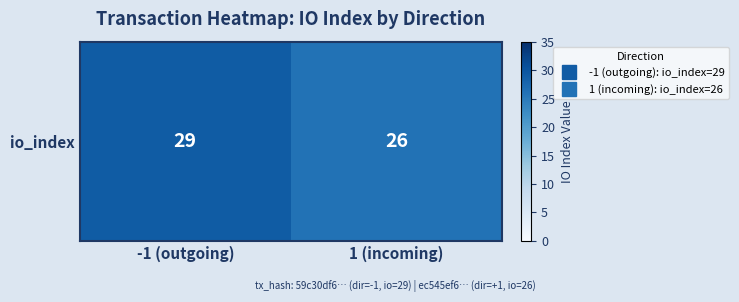

What is the ratio of the value at -1 (outgoing) to the value at 1 (incoming)?

1.1